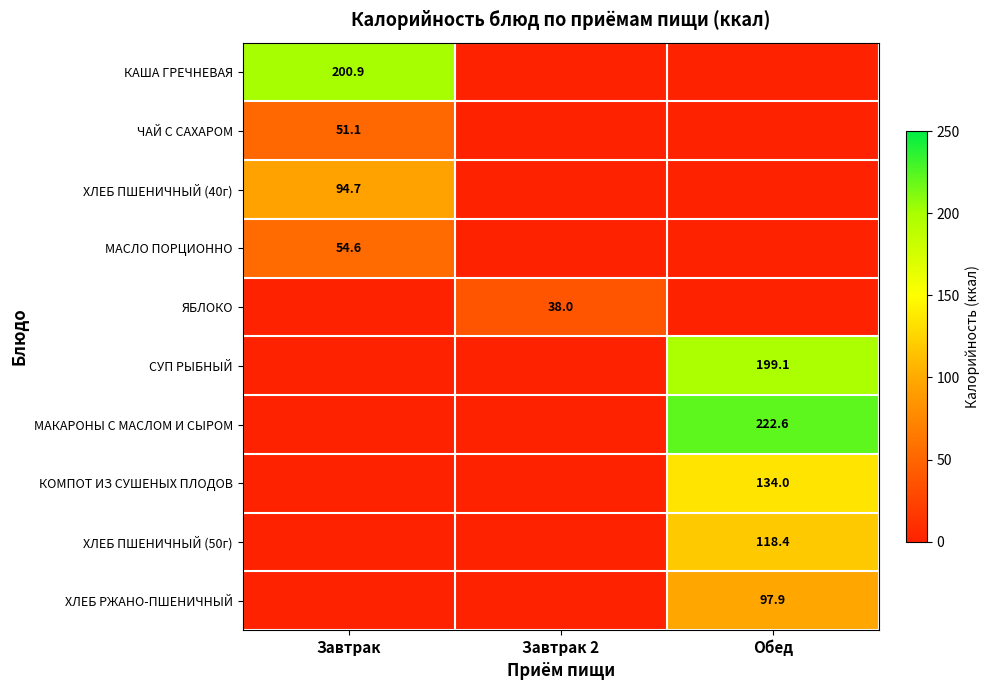

The КАША ГРЕЧНЕВАЯ series shows 200.9 at Завтрак. True or false?

True